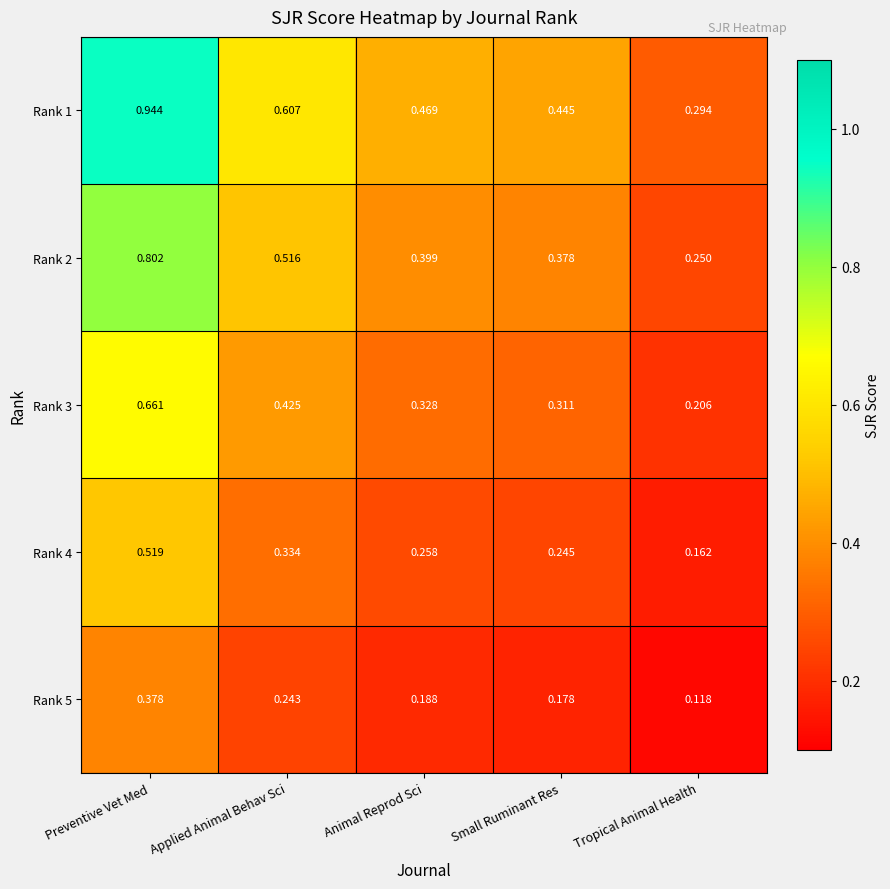

Which label corresponds to the smallest value in the chart?

Tropical Animal Health